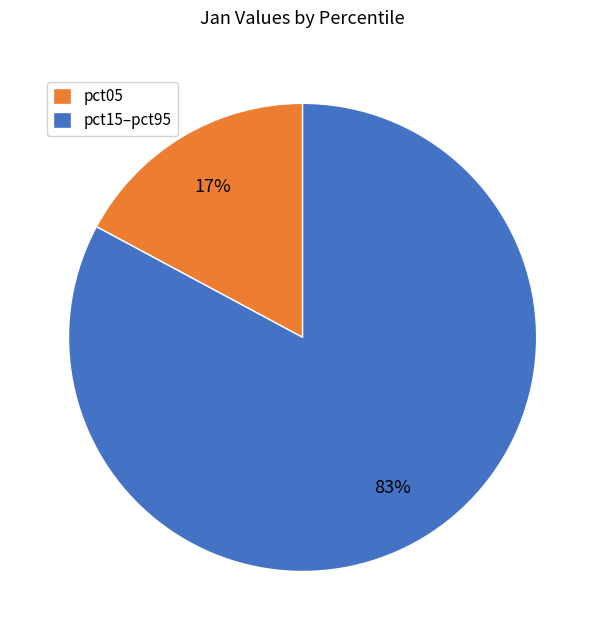

The pct15–pct95 slice represents 83% of the pie. True or false?

True